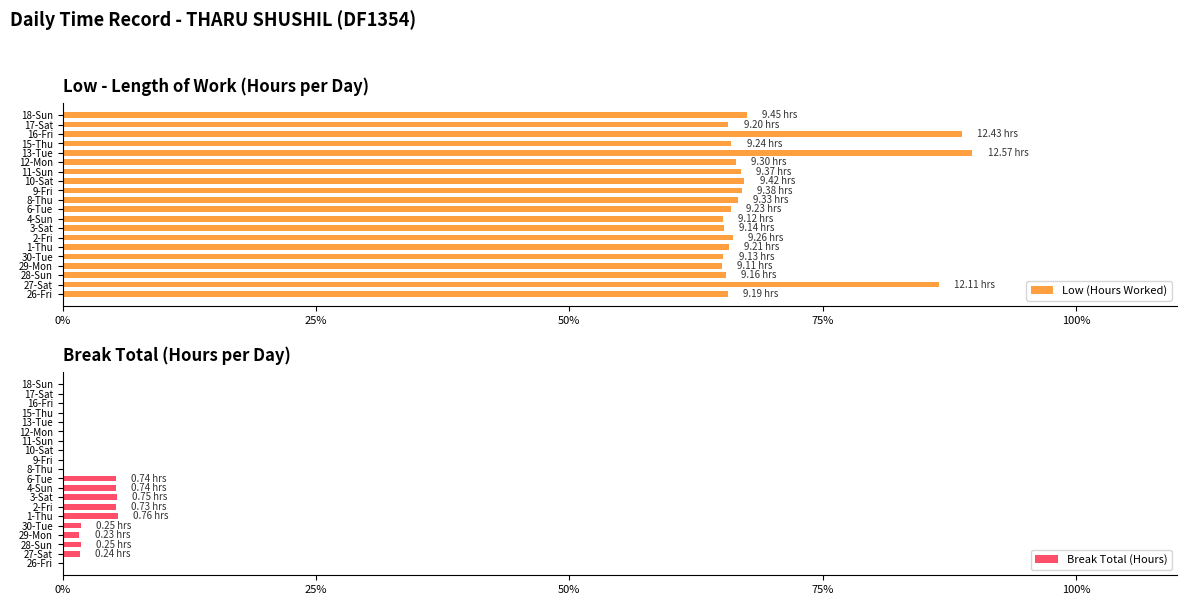

What are all the series names shown in the legend?

Low (Hours Worked), Break Total (Hours)